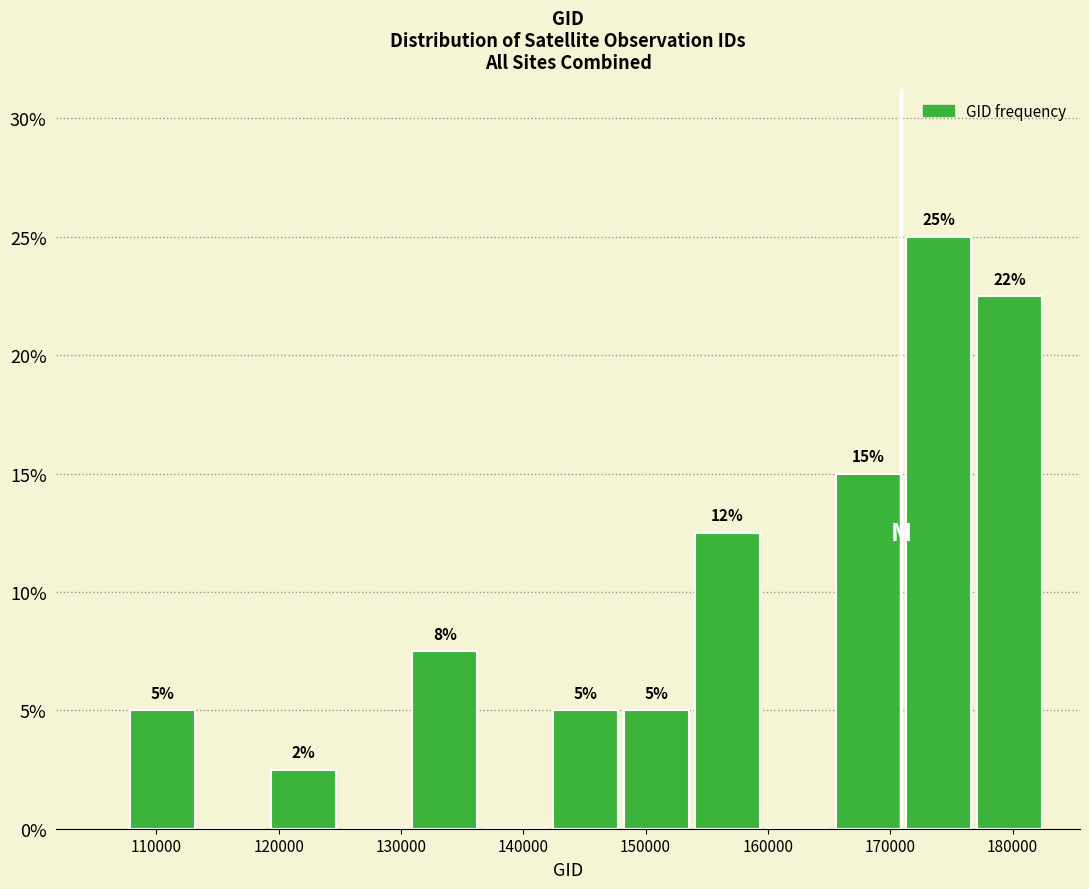

Which range on the x-axis has the tallest bar?

171000 to 177000